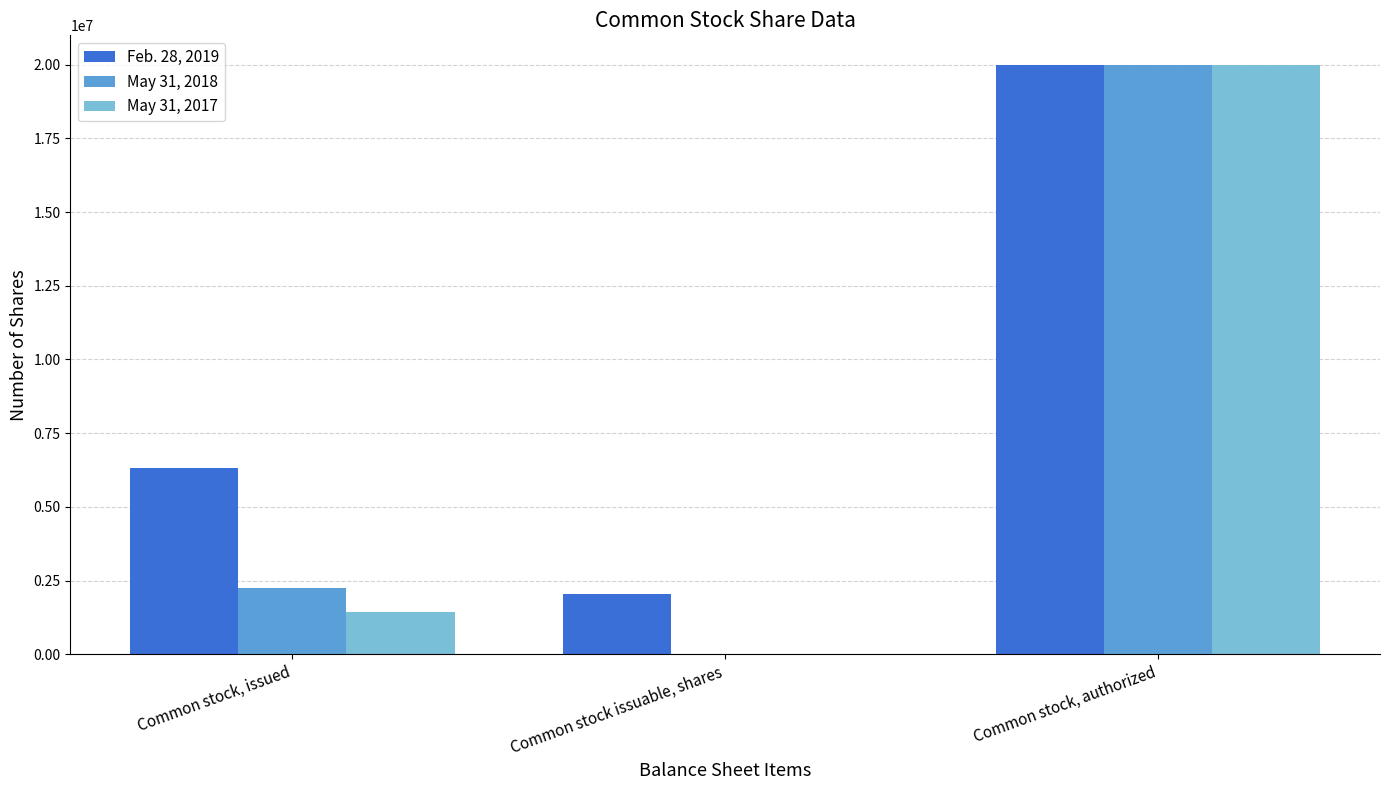

Reading right to left, what are all the values shown in this chart?

Feb. 28, 2019: Common stock, authorized=20000000	Common stock issuable, shares=2030000	Common stock, issued=6313038
May 31, 2018: Common stock, authorized=20000000	Common stock issuable, shares=0	Common stock, issued=2252743
May 31, 2017: Common stock, authorized=20000000	Common stock issuable, shares=0	Common stock, issued=1437500